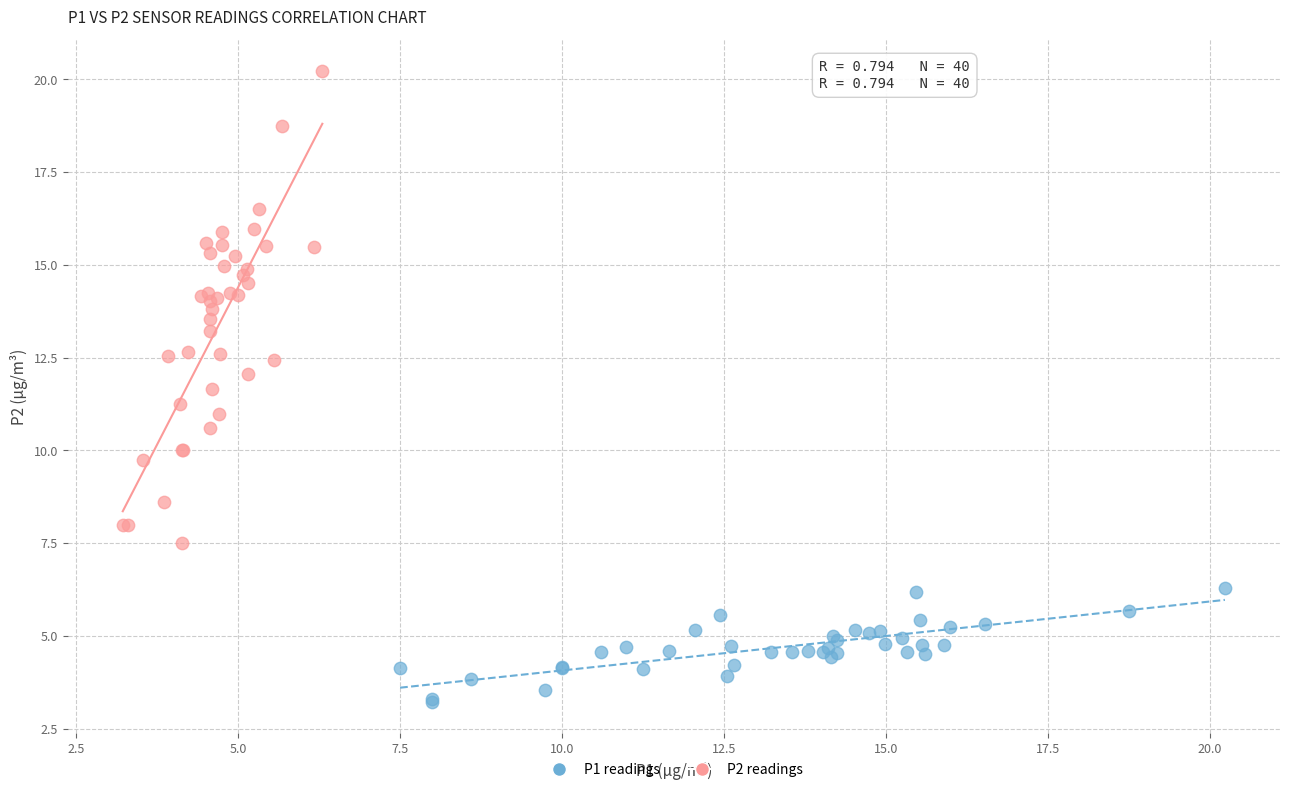

Which series reaches the maximum Y coordinate?

P2 readings